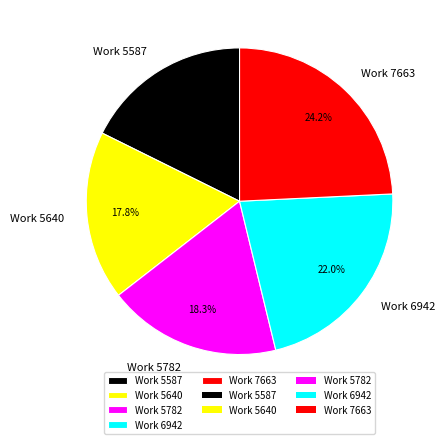

What is the ratio of the value at Work 7663 to the value at Work 6942?

1.1